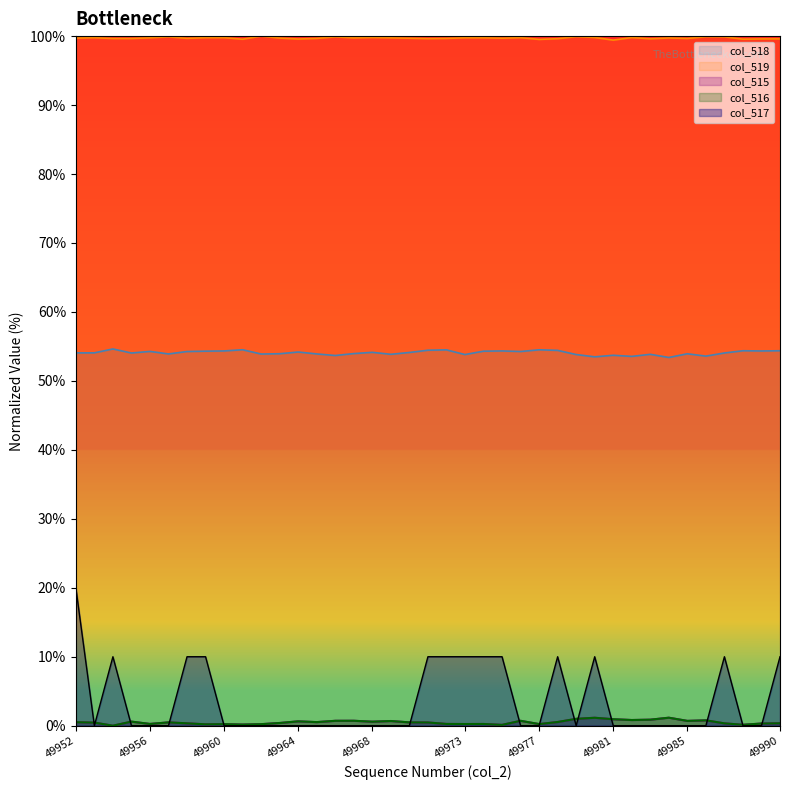

Is the value of col_517 at 49974 greater than the value of col_515 at 49989?

Yes